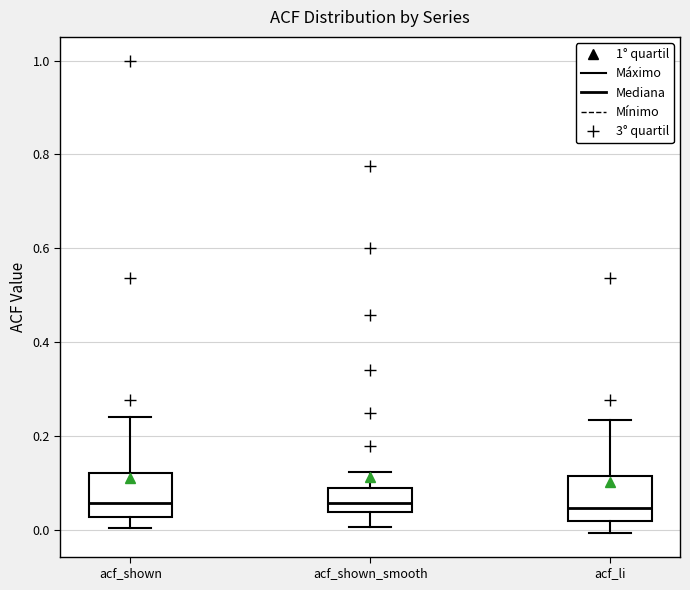

Reading left to right, read every box against the y-axis: the position of its median line, the range the box covers, and the ends of its whiskers. The values are not printed on the chart, so give them approximately, as read against the axis.

acf_shown: median 0.06, box 0.02 to 0.12, whiskers 0.00 to 0.24
acf_shown_smooth: median 0.06, box 0.04 to 0.08, whiskers 0.00 to 0.12
acf_li: median 0.04, box 0.02 to 0.12, whiskers 0.00 to 0.24